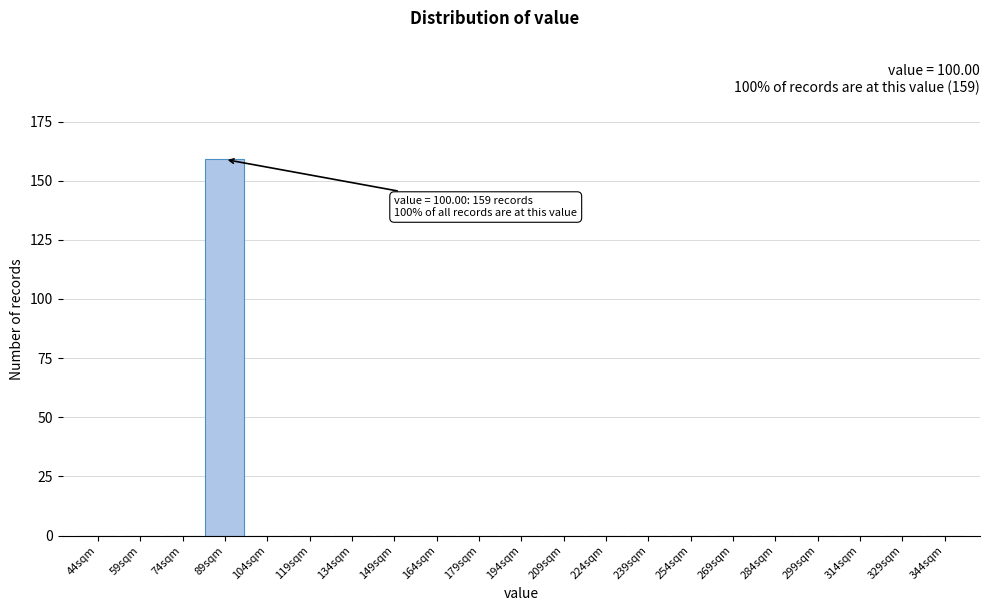

Reading left to right, transcribe all the data shown in this chart.

44sqm=0	59sqm=0	74sqm=0	89sqm=159	104sqm=0	119sqm=0	134sqm=0	149sqm=0	164sqm=0	179sqm=0	194sqm=0	209sqm=0	224sqm=0	239sqm=0	254sqm=0	269sqm=0	284sqm=0	299sqm=0	314sqm=0	329sqm=0	344sqm=0